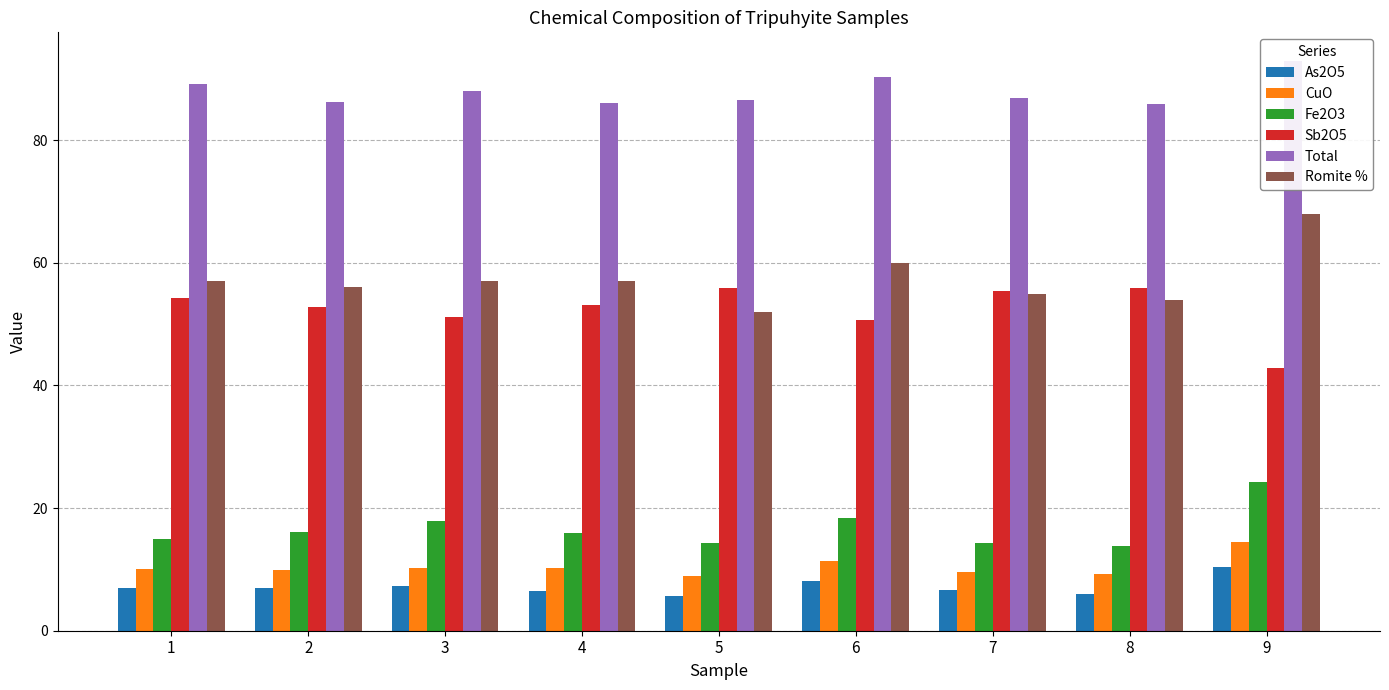

What is the approximate value of As2O5 at 5?

5.7